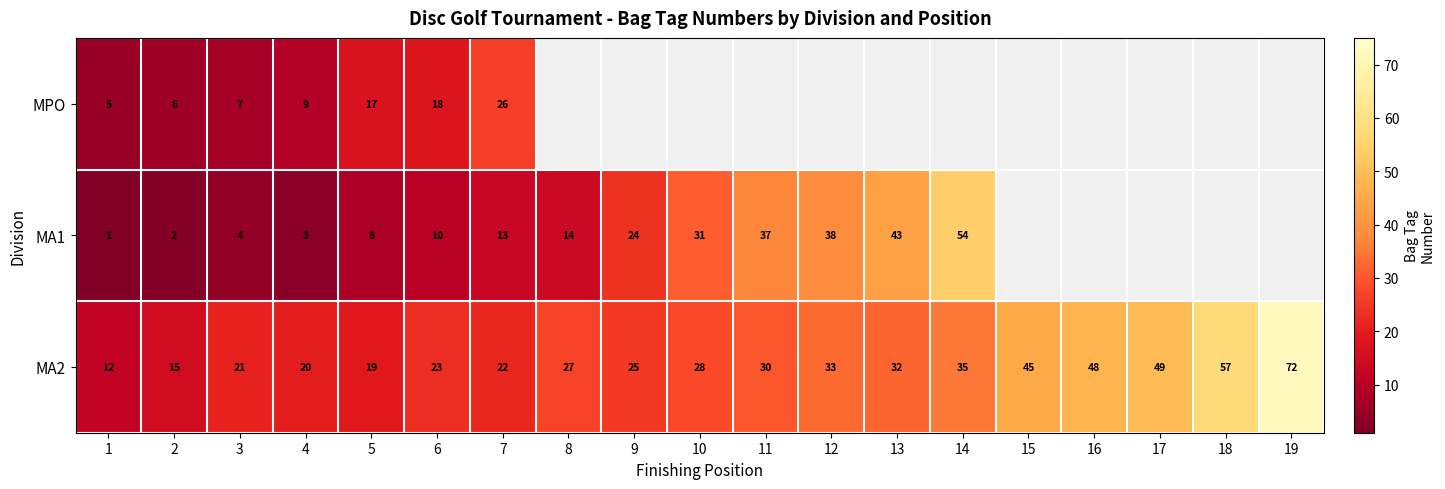

True or false: MA1 has a value of 3 at 5.

False